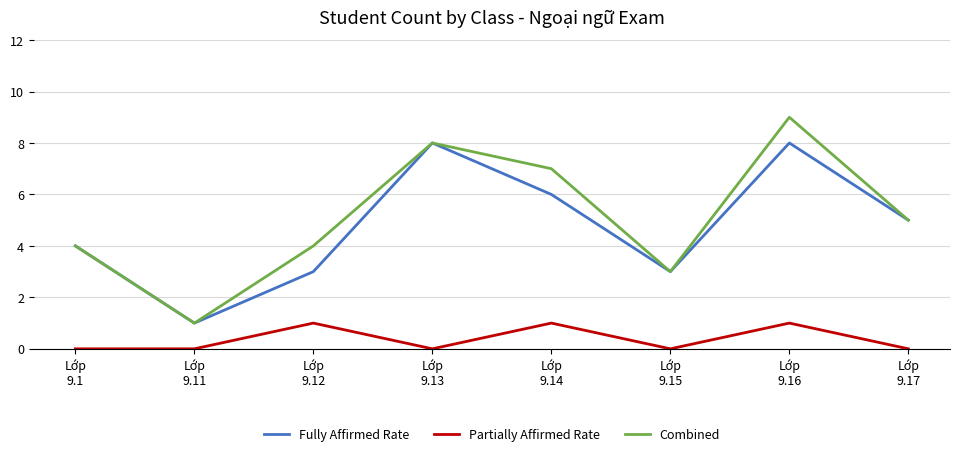

How many Combined values are between 4 and 8?

5